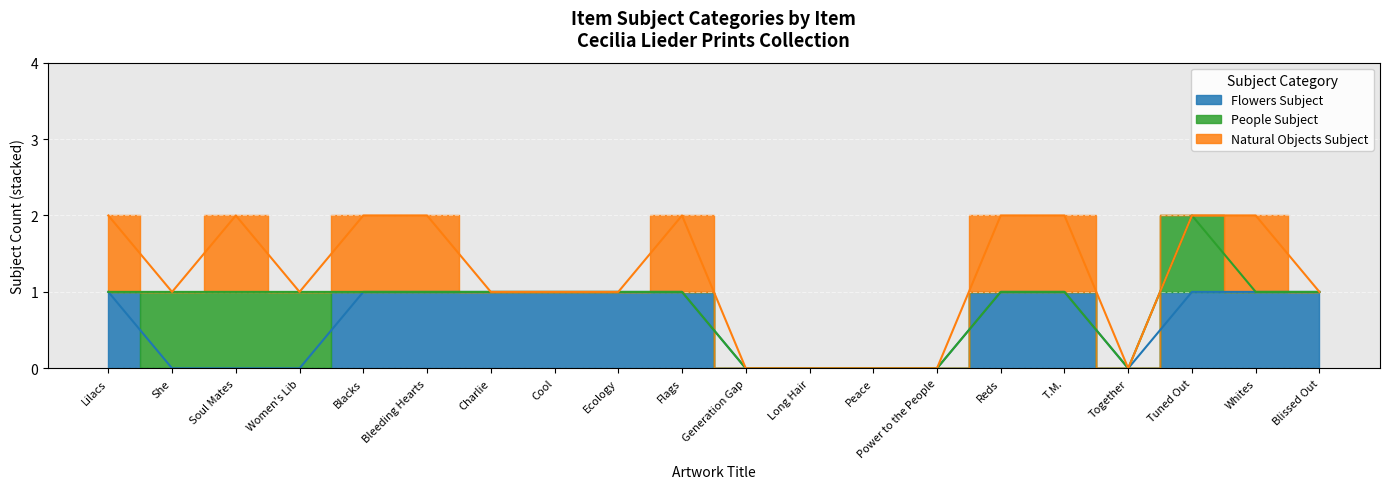

How many data points does each series have?

20